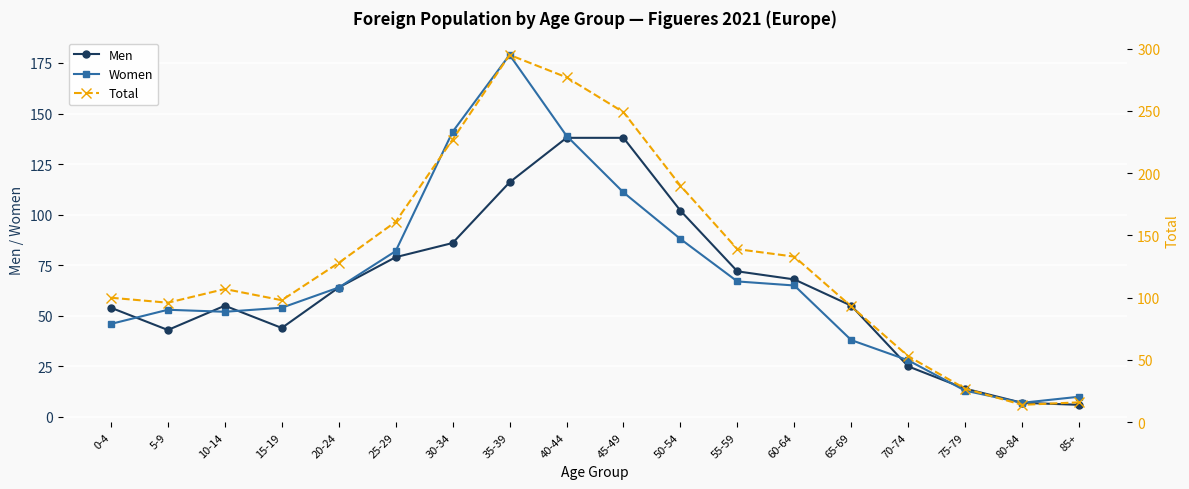

What is the label of the 6th point from the left?

25-29